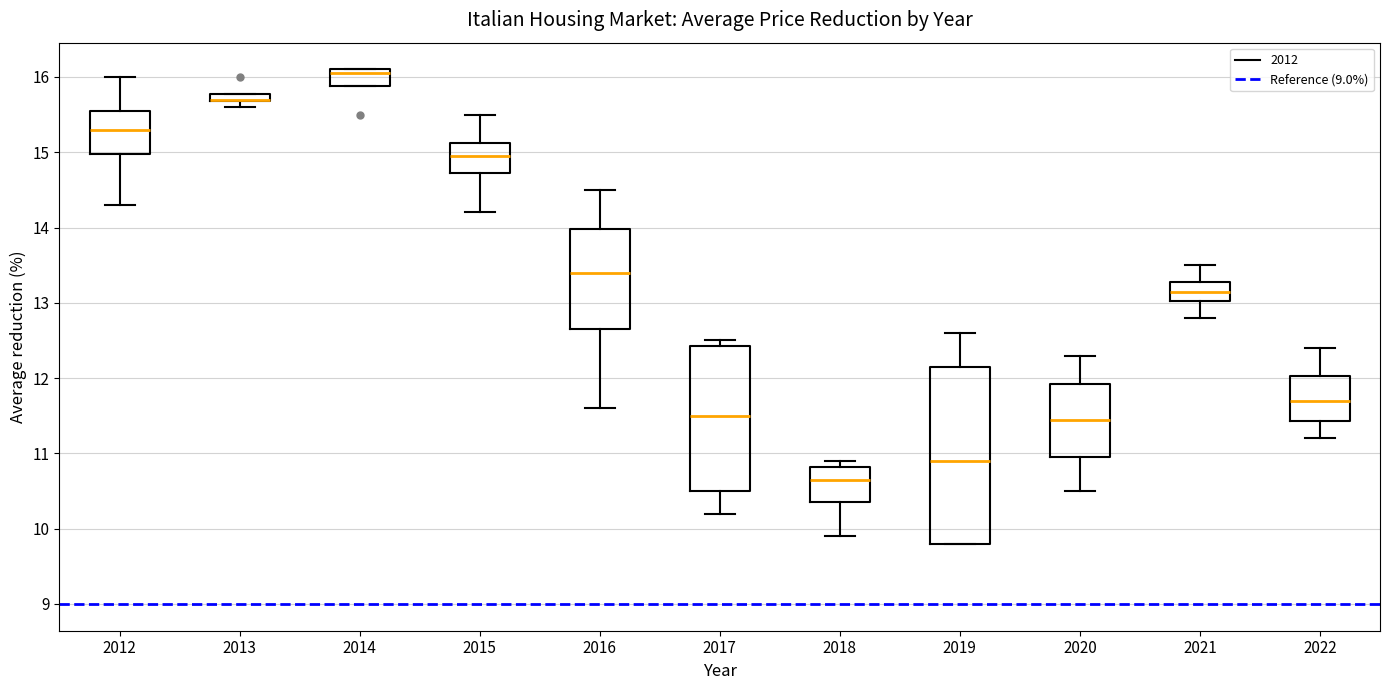

Comparing the boxes themselves (not the whiskers), which one is the tallest?

2019